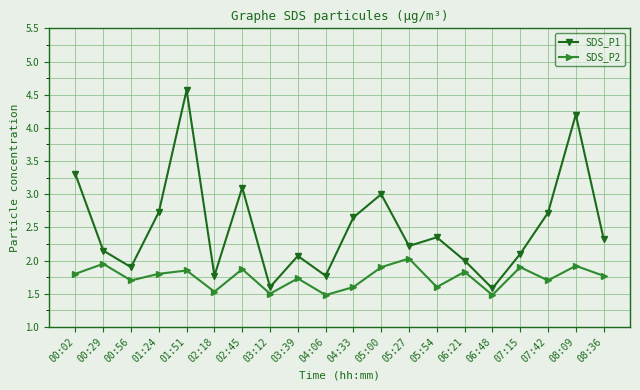

True or false: SDS_P1 and SDS_P2 intersect in this chart.

False